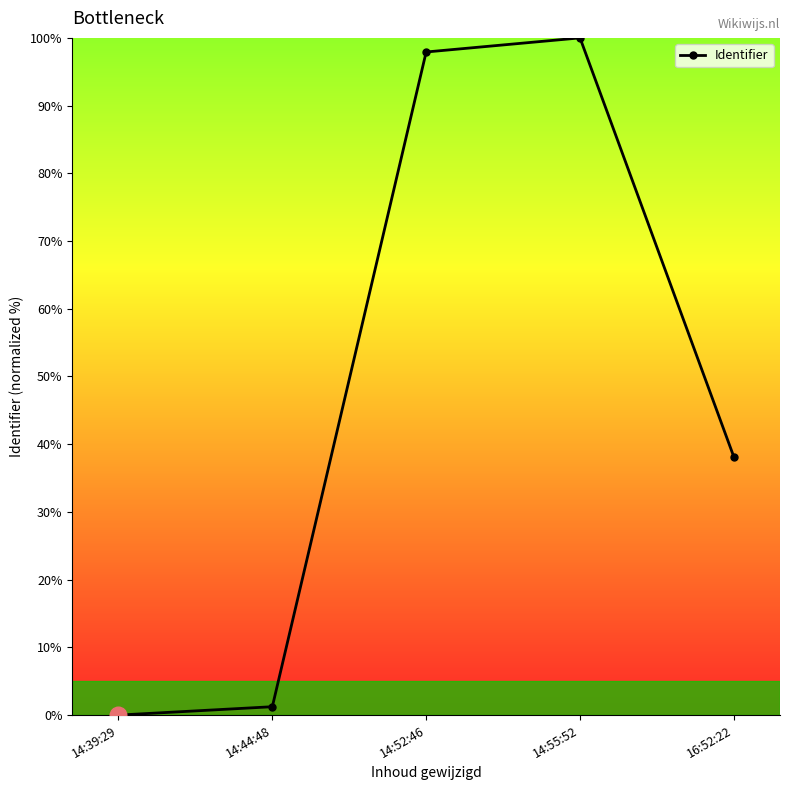

What is the label of the 4th point from the right?

14:44:48